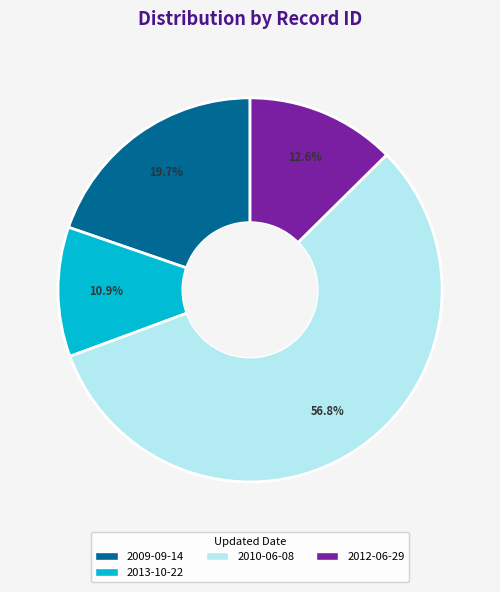

Count the number of slices in the pie.

4